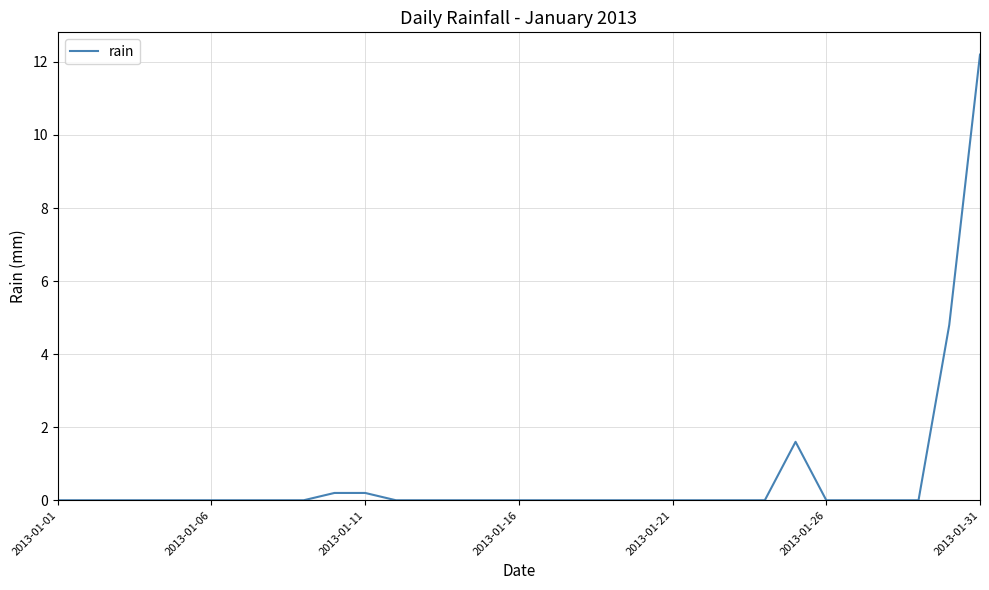

What is the average value?

0.6